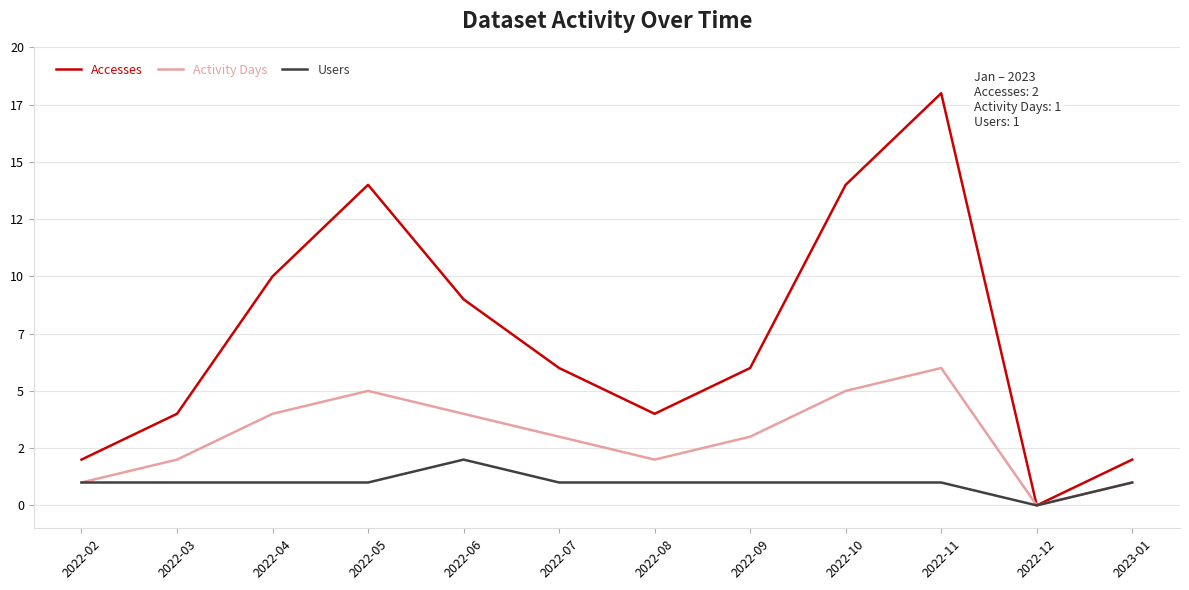

What are all the series names shown in the legend?

Accesses, Activity Days, Users